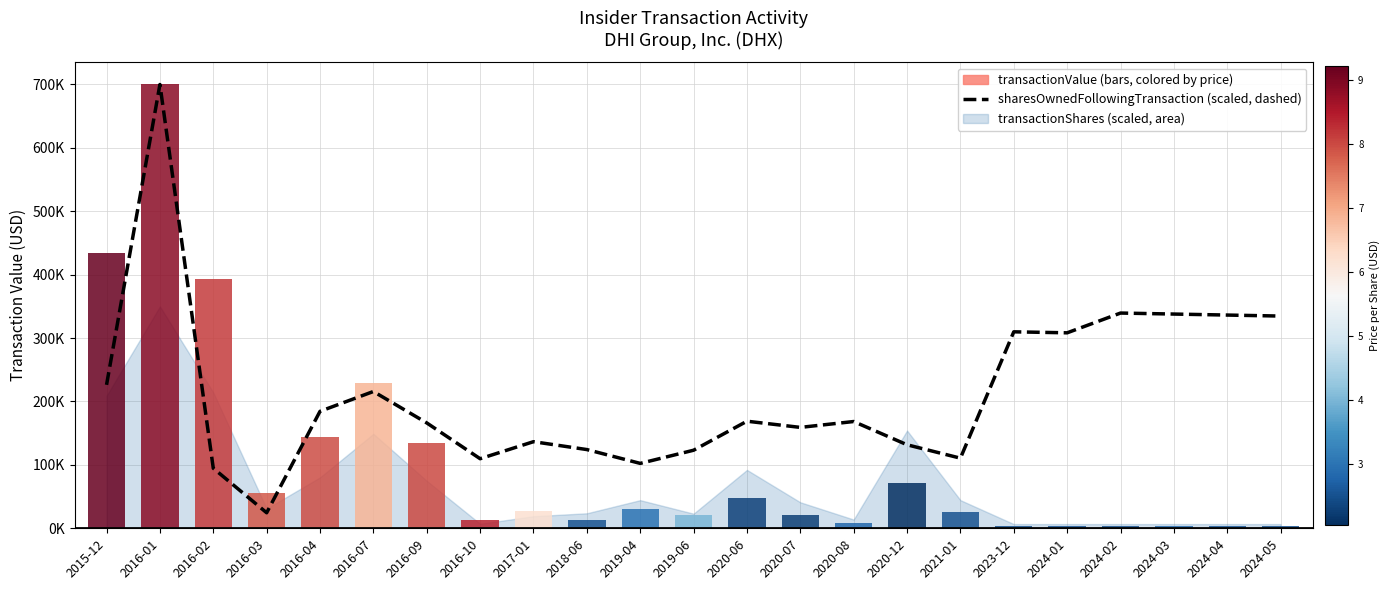

Which has a higher value, 2024-02 or 2020-12?

2024-02